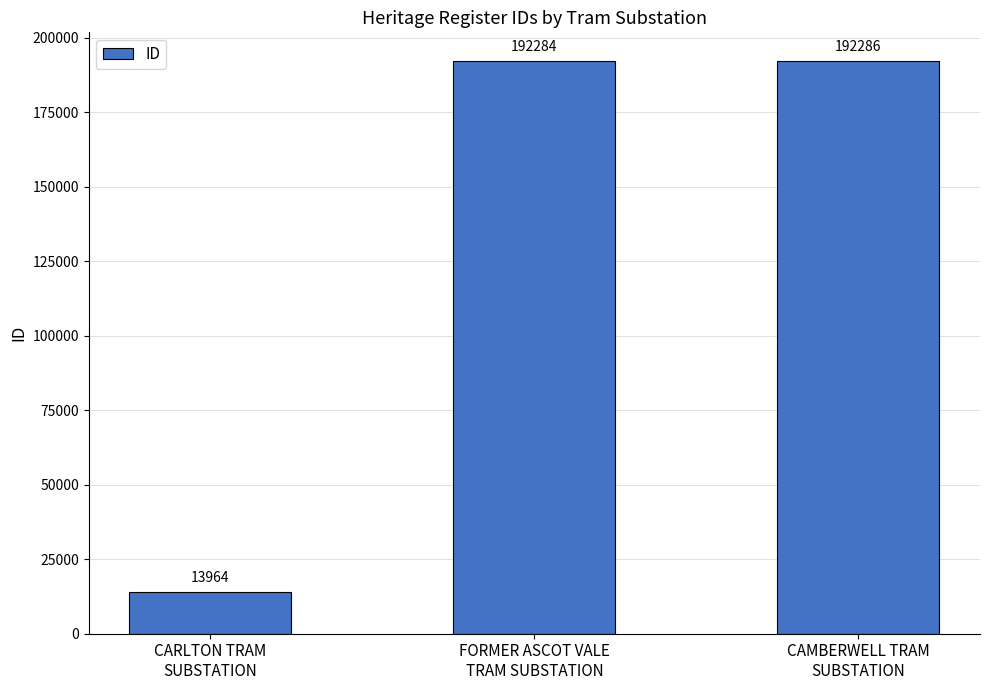

What is the change in value from CARLTON TRAM
SUBSTATION to CAMBERWELL TRAM
SUBSTATION?

+178322